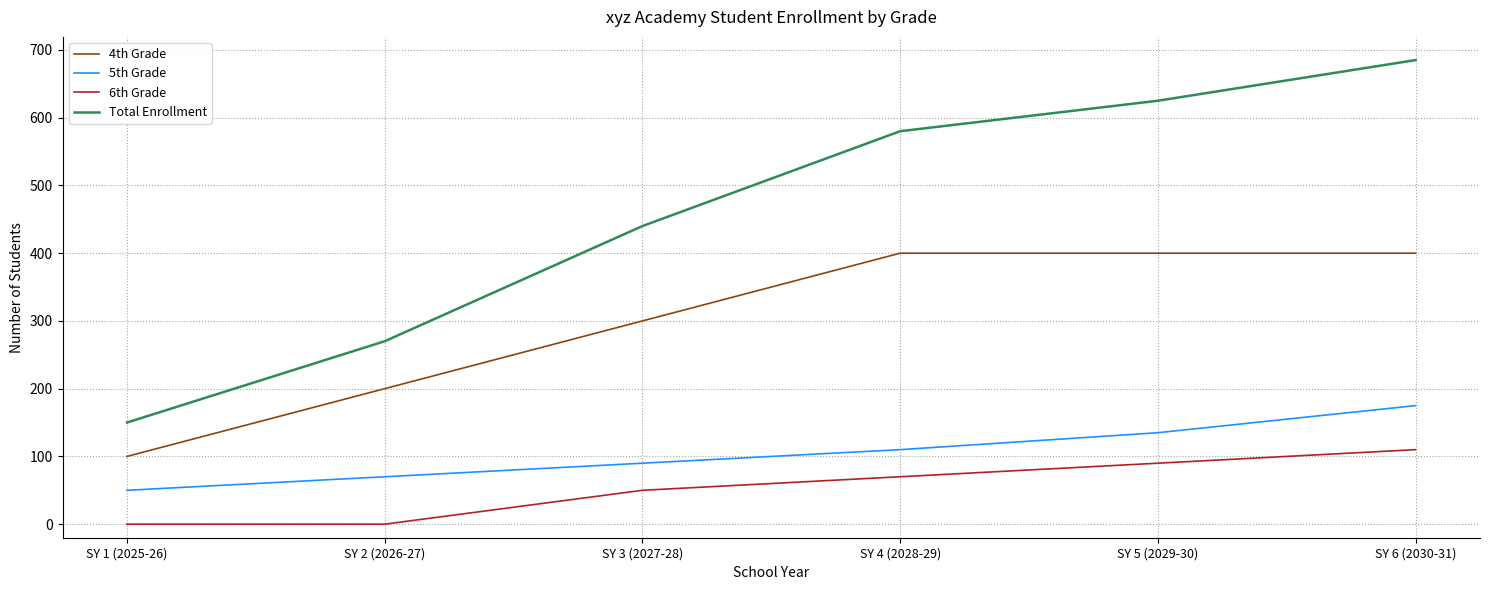

The 5th Grade series shows 50 at SY 1 (2025-26). True or false?

True